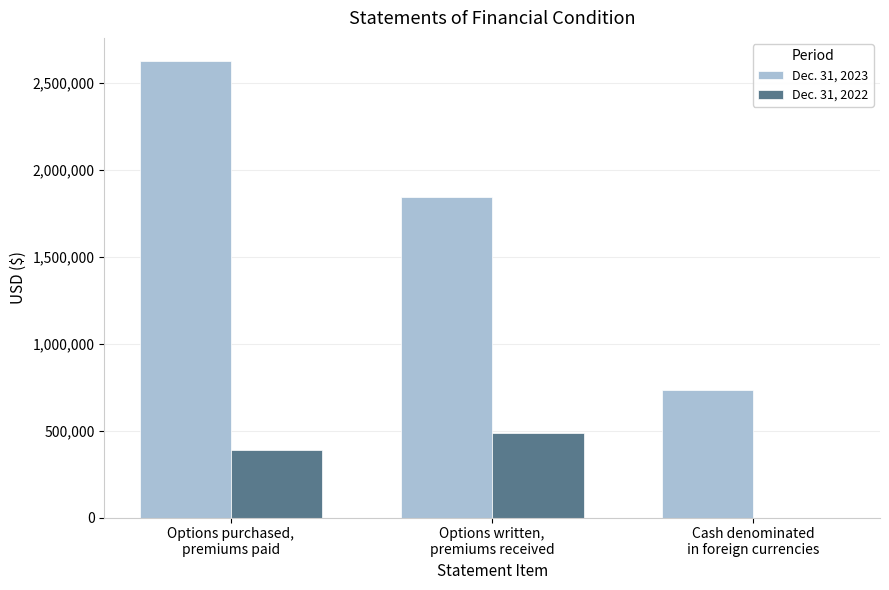

Which series has the largest total across all categories?

Dec. 31, 2023